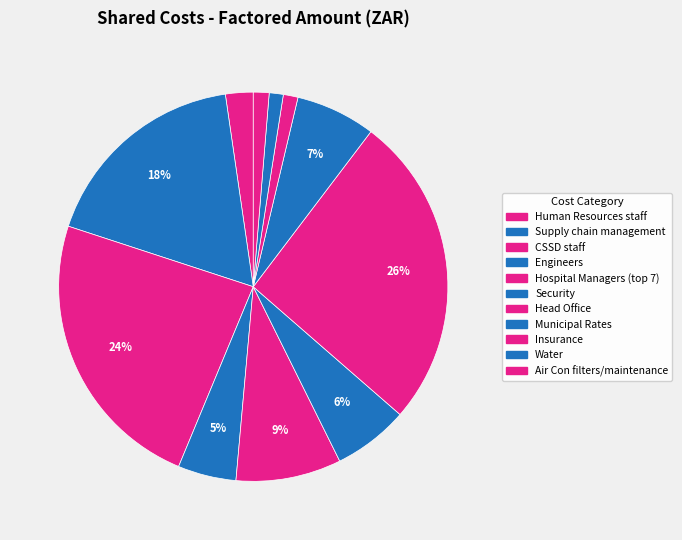

Is the sum of CSSD staff and Head Office greater than half?

No